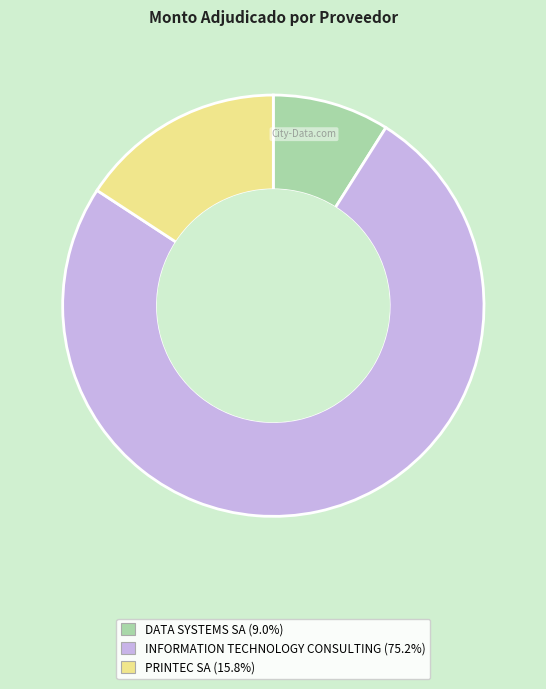

The INFORMATION TECHNOLOGY CONSULTING slice represents 86% of the pie. True or false?

False